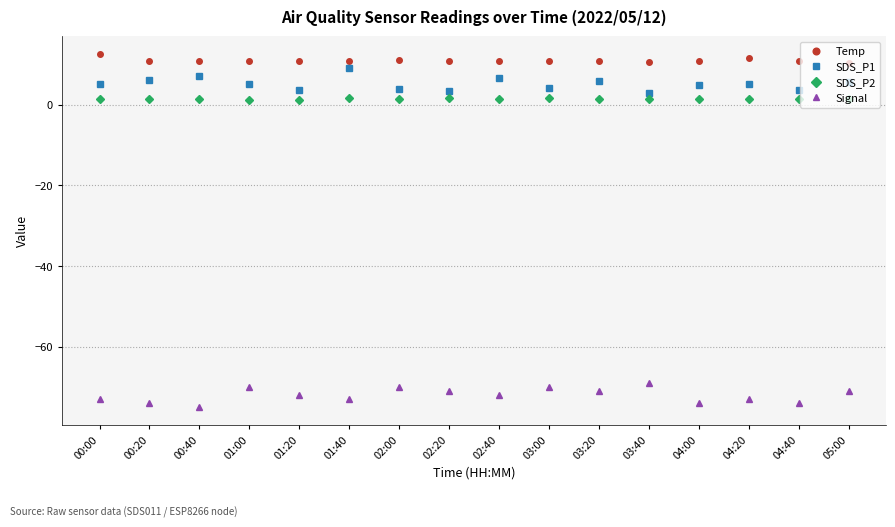

What is the sum of all Signal values?

-1152.0